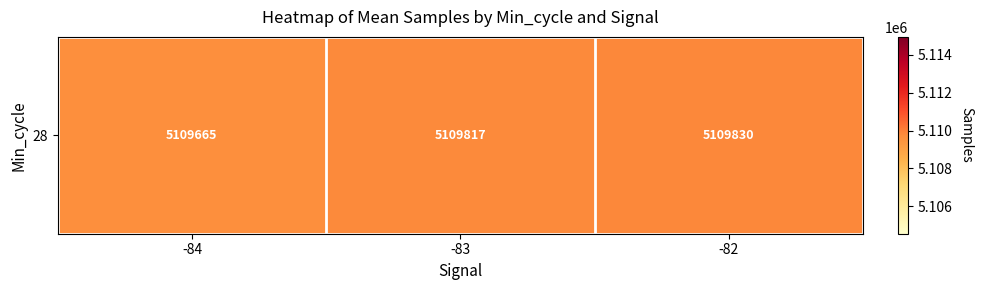

Which category has the highest value across all series?

-82